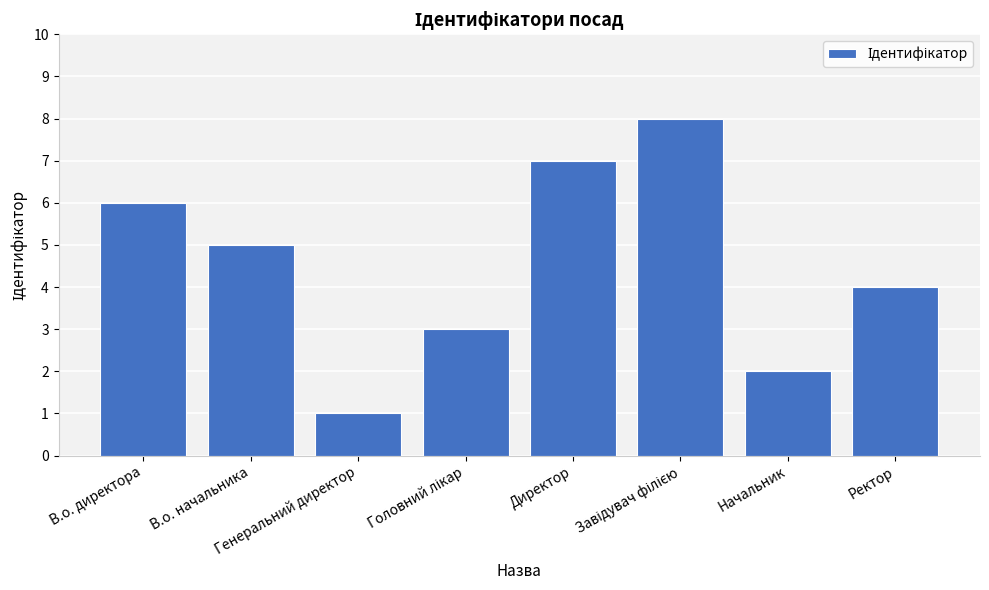

Reading left to right, transcribe all the data shown in this chart.

6	5	1	3	7	8	2	4